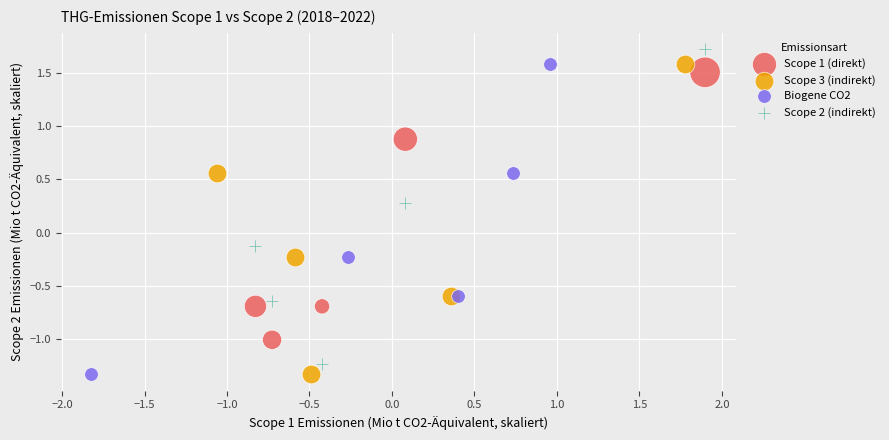

Which series contains the highest Y value?

Scope 2 (indirekt)